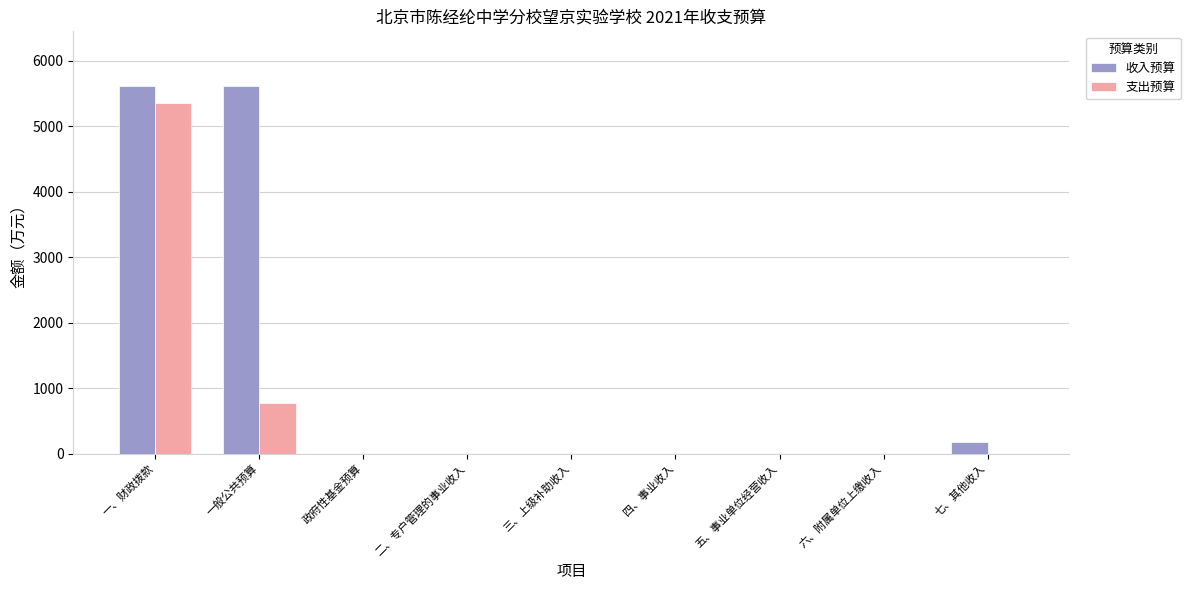

Are the bars grouped side by side (vs. stacked)?

Yes